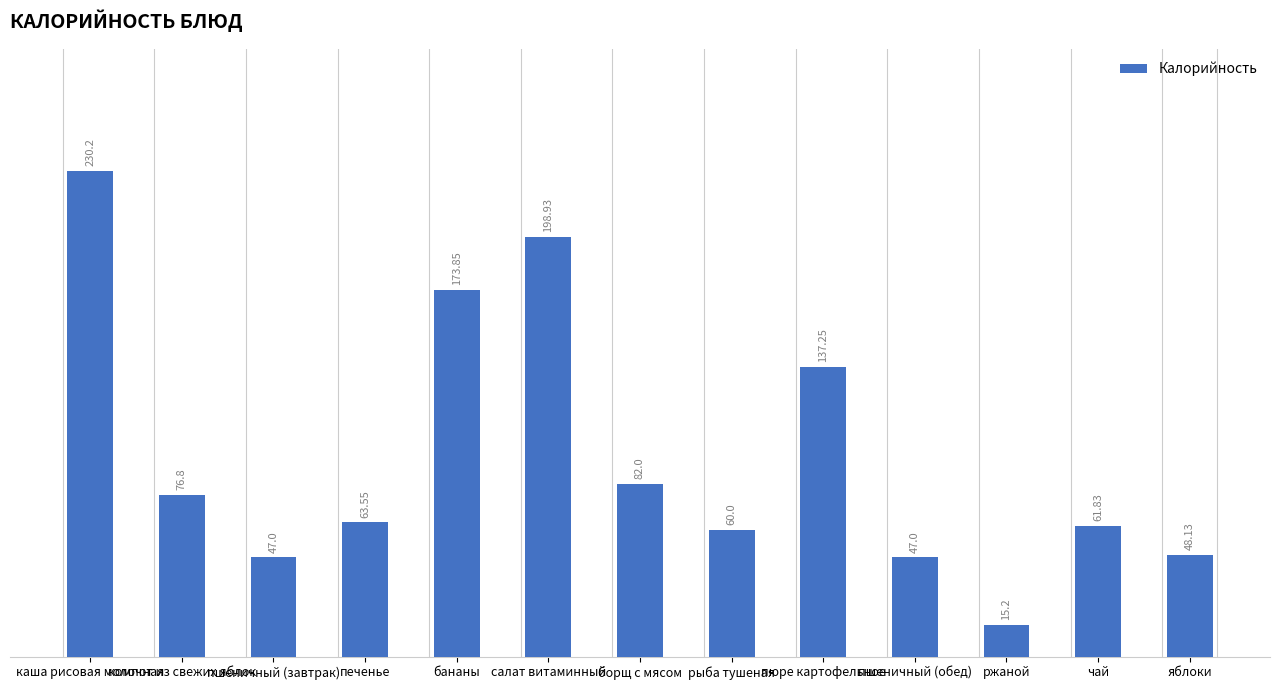

Is it true that the value at пшеничный (обед) is 47.0?

True